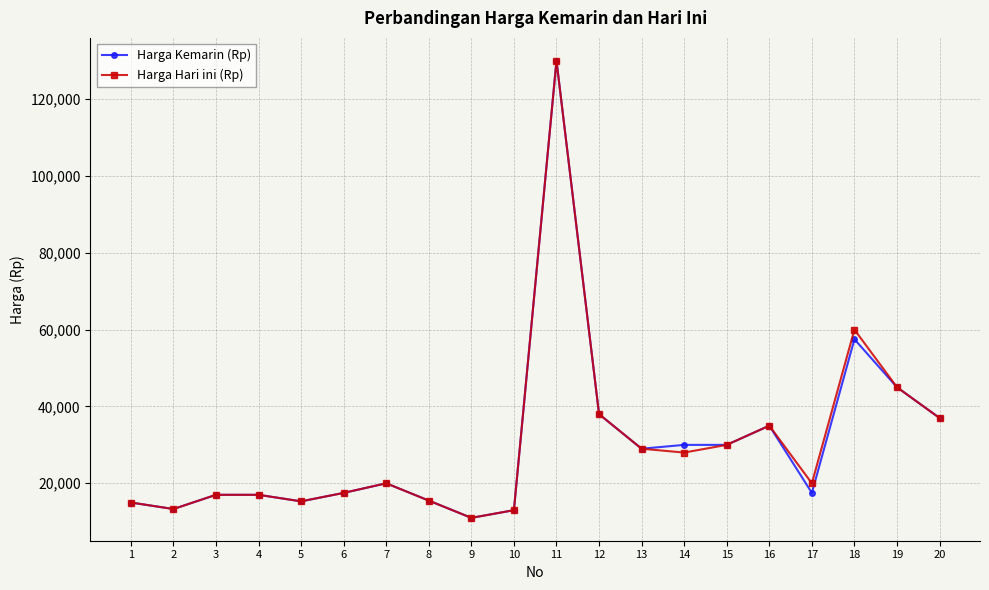

The Harga Hari ini (Rp) series shows 3208 at 1. True or false?

False